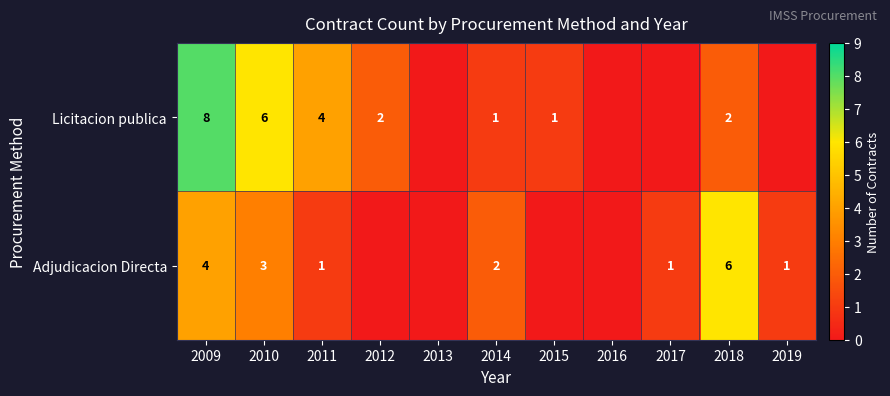

At 2010, list the series in order from smallest to largest.

Adjudicacion Directa, Licitacion publica